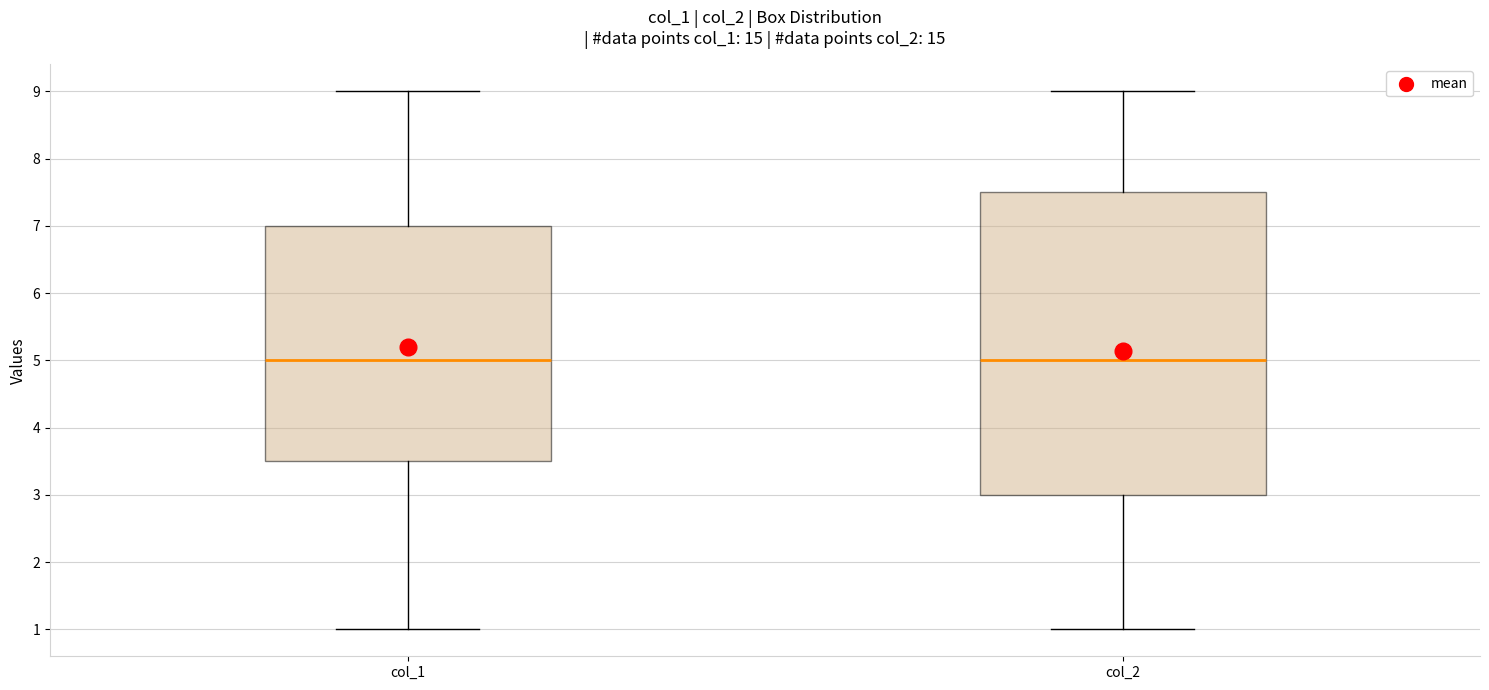

Reading left to right, transcribe this box plot: for each box, give where its median line is, the range the box spans, and where its two whiskers end, as read against the y-axis. The values are not printed on the chart, so give them approximately, as read against the axis.

col_1: median 5.0, box 3.5 to 7.0, whiskers 1.0 to 9.0
col_2: median 5.0, box 3.0 to 7.5, whiskers 1.0 to 9.0